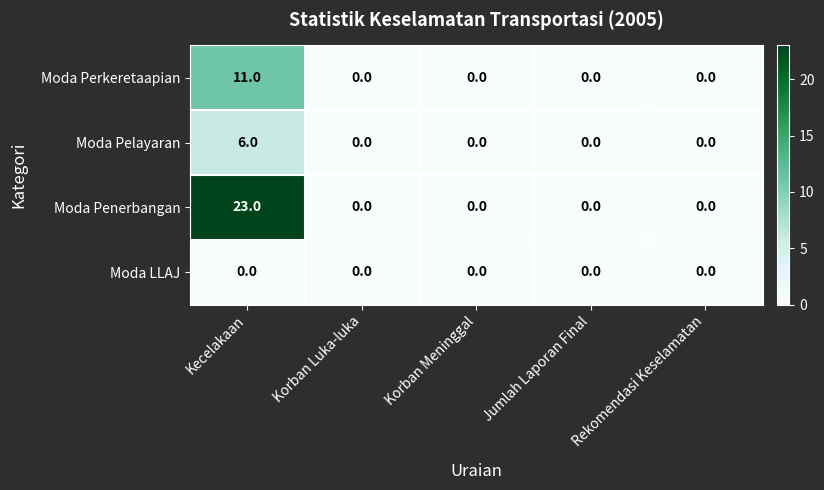

True or false: Moda Perkeretaapian has a value of 0 at Korban Meninggal.

True